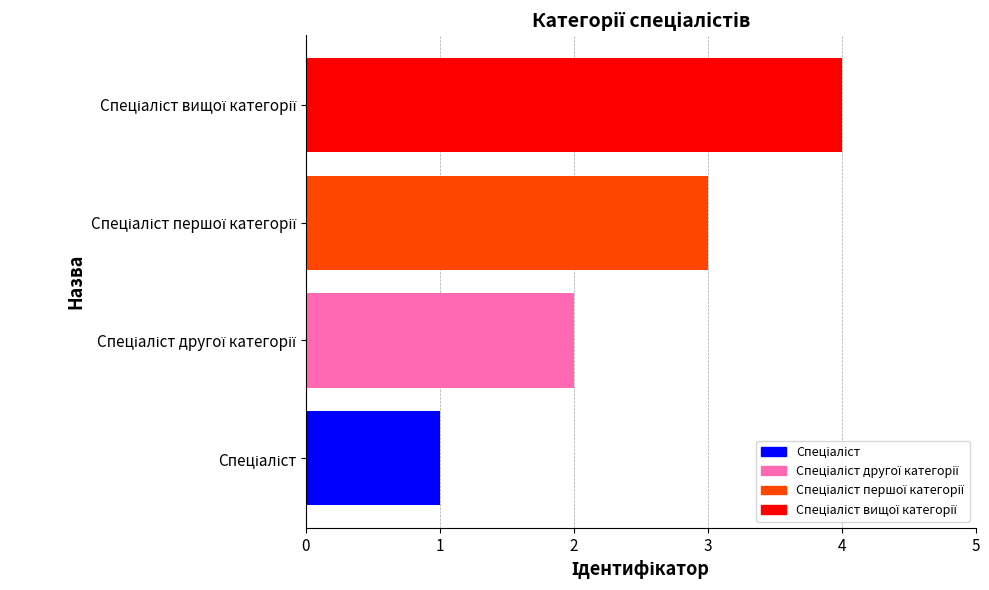

What is the greatest value displayed?

4